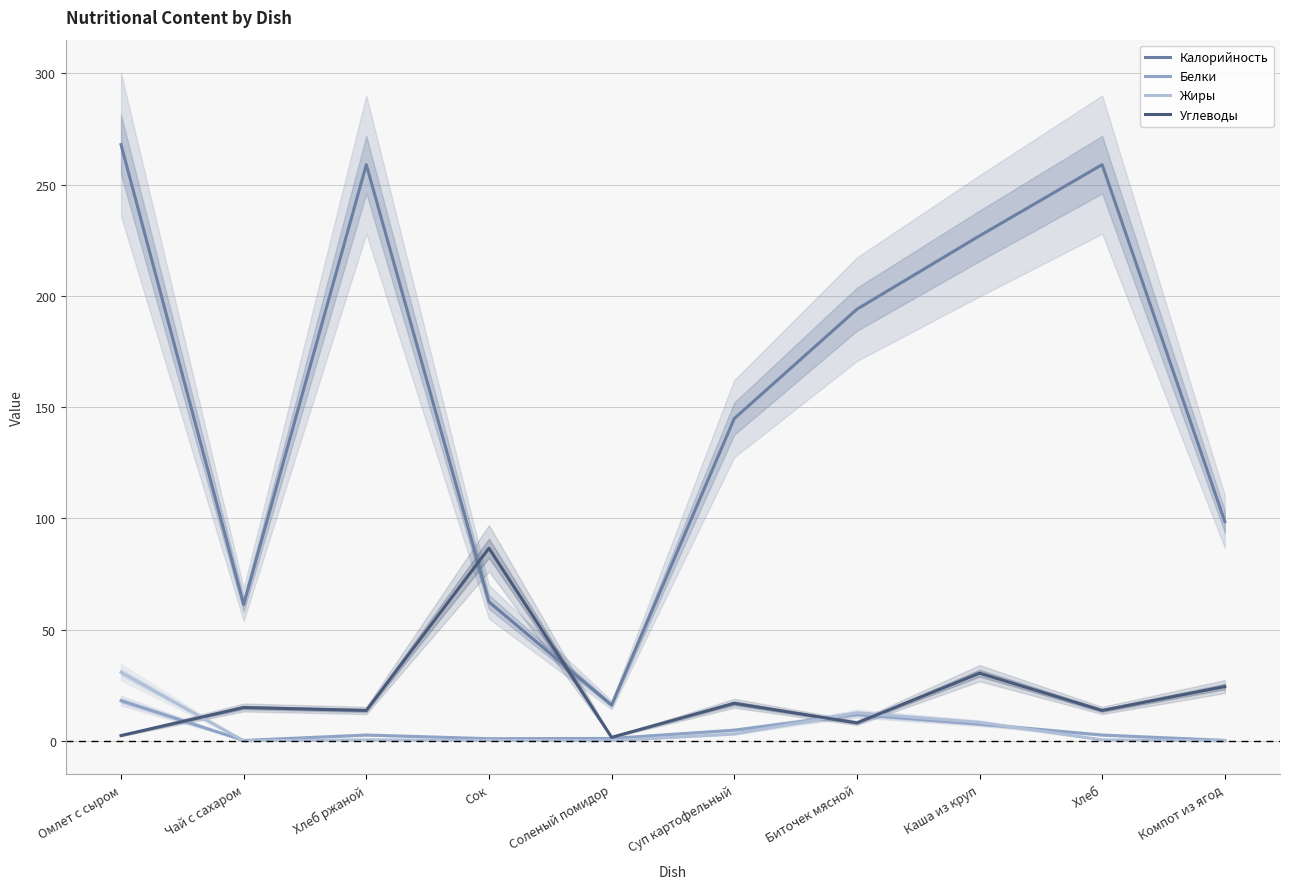

At which category does the chart reach its peak across all series?

Омлет с сыром